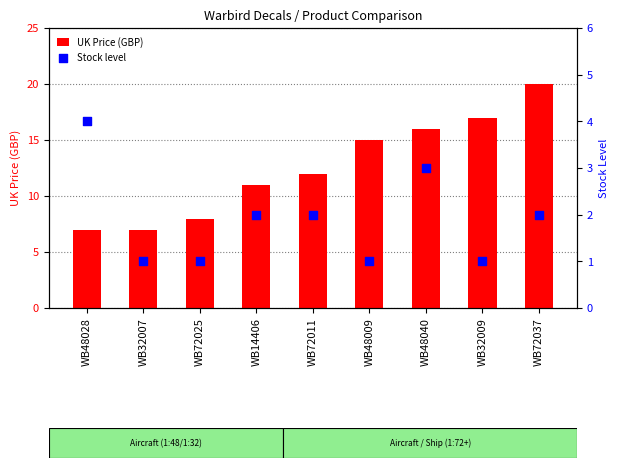

At which category is the sum across all series the highest?

WB72037